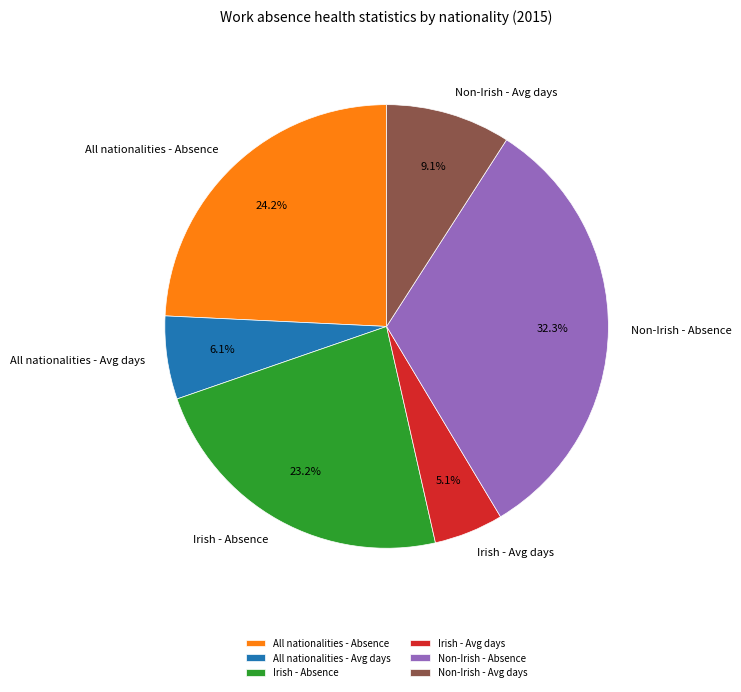

Which slice is the largest?

Non-Irish - Absence